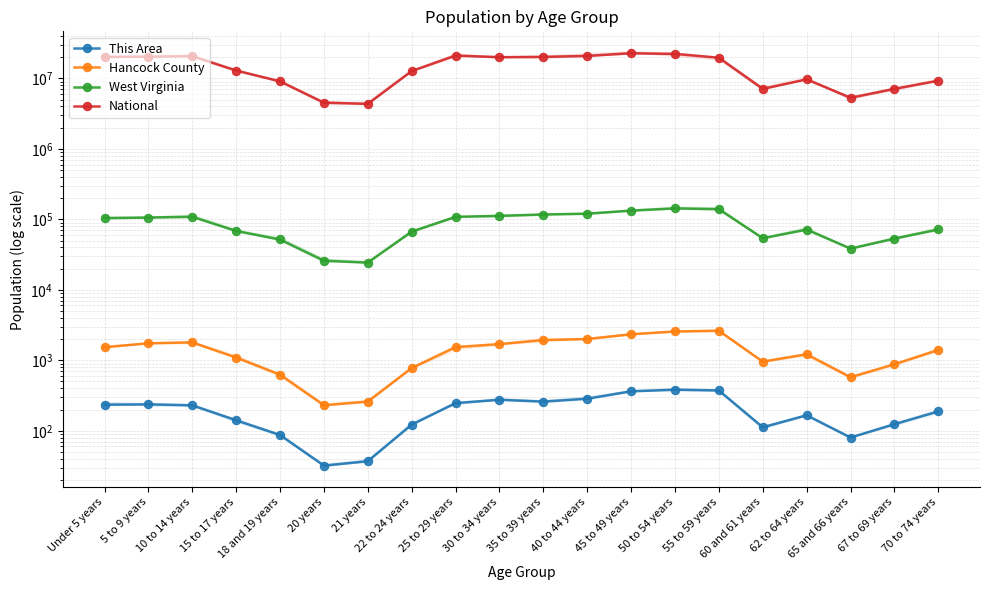

At which category does This Area reach its first local valley?

20 years